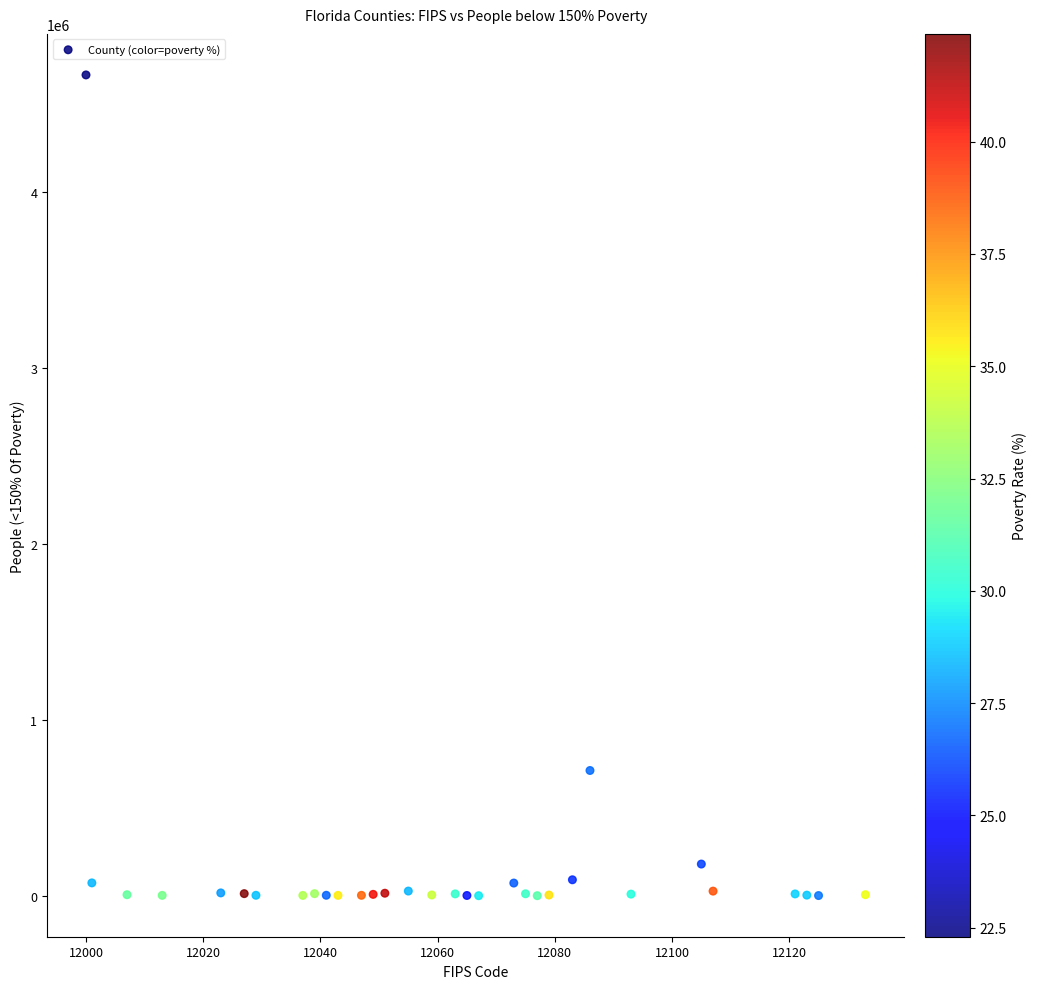

What Y value in the scatter plot is closest to 2334076?

713480